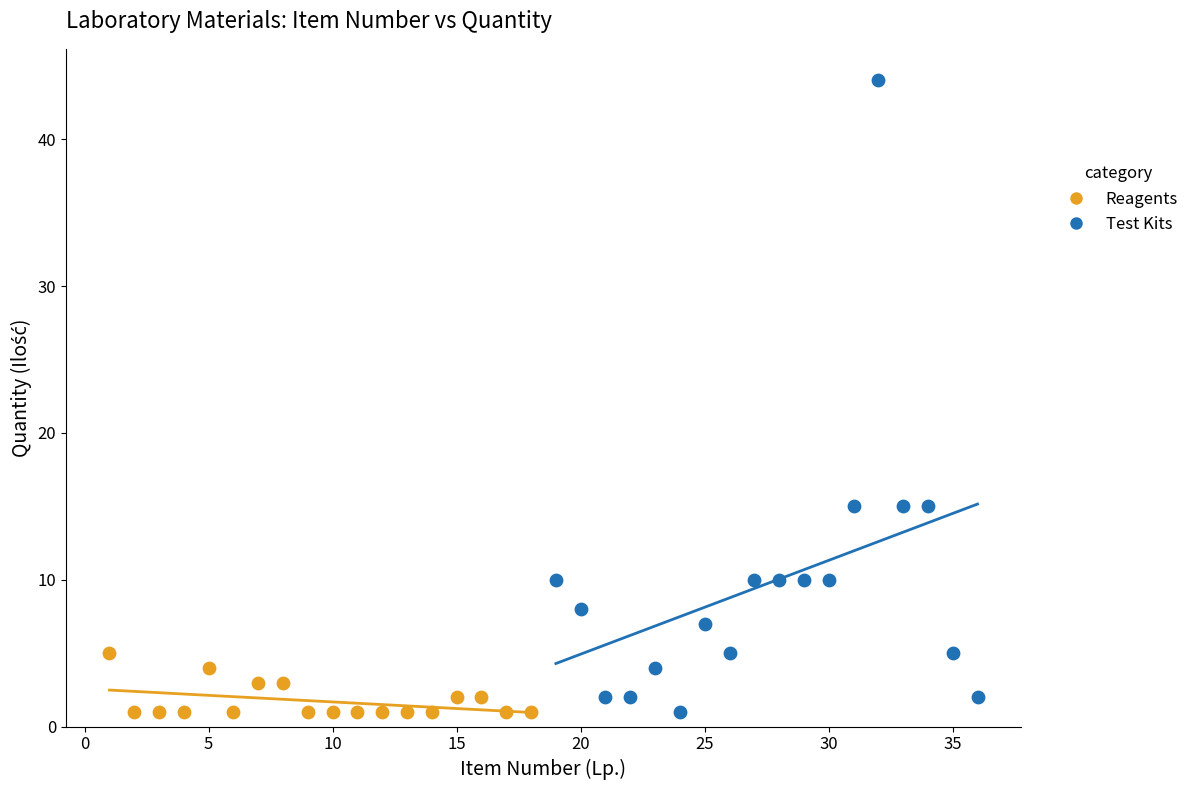

Which series has the largest Y range (max minus min)?

Test Kits